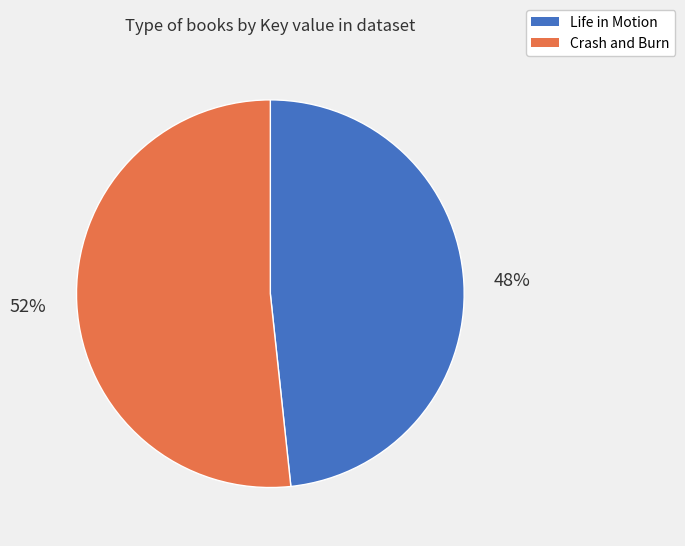

Approximately how many times larger is the value at Life in Motion compared to Crash and Burn?

0.9